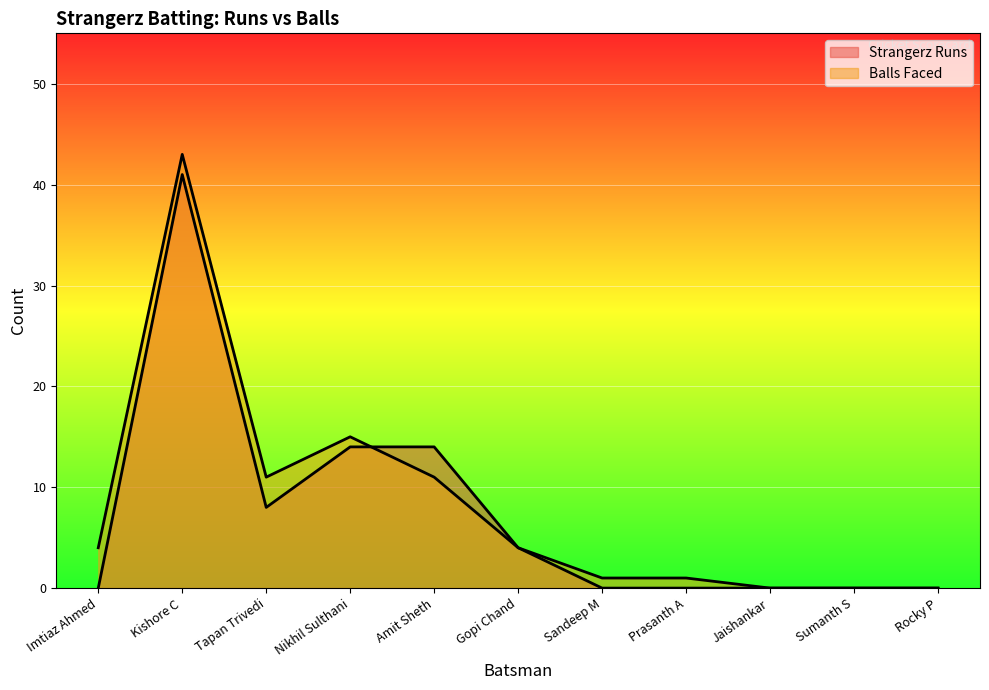

Which series ends up on top after the final intersection of Balls Faced and Strangerz Runs?

Strangerz Runs